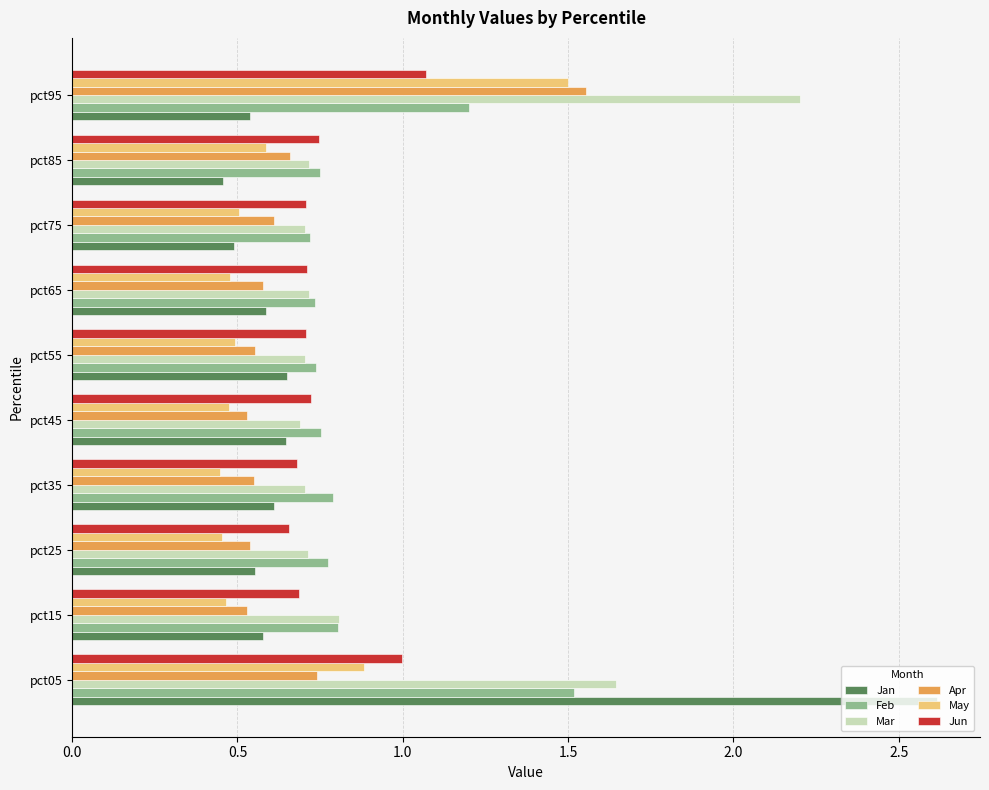

Which series has the widest spread of values?

Jan